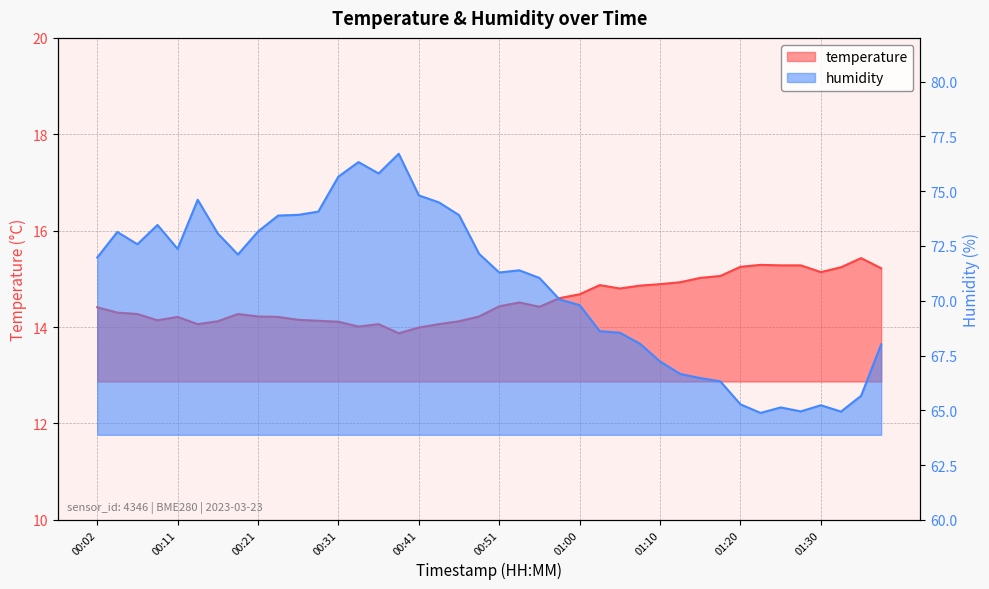

Reading left to right, extract all data points from this chart.

temperature: 14.4	14.3	14.3	14.1	14.2	14.1	14.1	14.3	14.2	14.2	14.2	14.1	14.1	14.0	14.1	13.9	14.0	14.1	14.1	14.2	14.4	14.5	14.4	14.6	14.7	14.9	14.8	14.9	14.9	14.9	15.0	15.1	15.2	15.3	15.3	15.3	15.1	15.2	15.4	15.2
humidity: 72.0	73.1	72.6	73.5	72.4	74.6	73.1	72.1	73.2	73.9	73.9	74.1	75.7	76.3	75.8	76.7	74.8	74.5	73.9	72.1	71.3	71.4	71.0	70.1	69.8	68.6	68.5	68.0	67.2	66.7	66.5	66.3	65.3	64.9	65.1	65.0	65.2	64.9	65.7	68.0